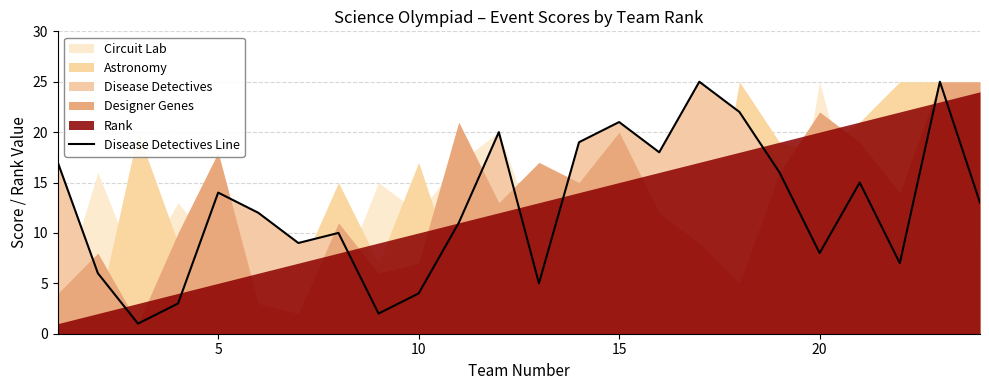

What is the maximum value for Disease Detectives Line?

25